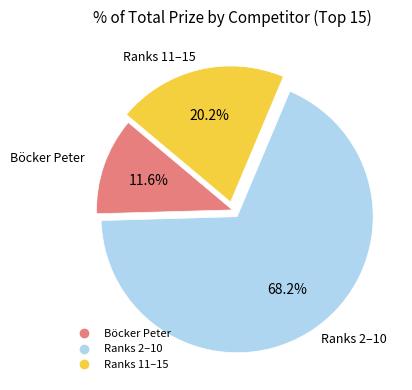

Is there a majority slice in this chart?

Yes